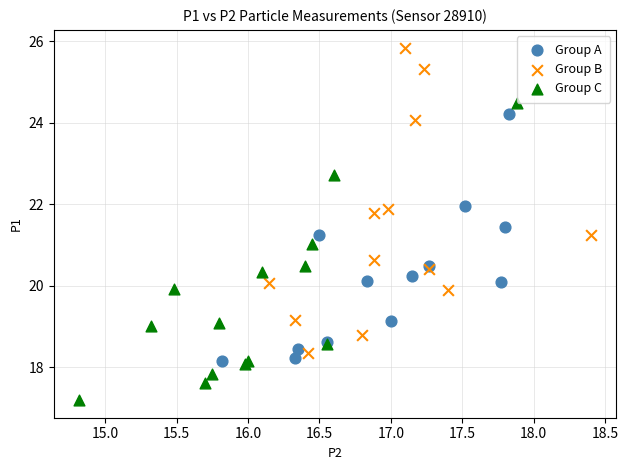

Which series contains the highest Y value?

Group B